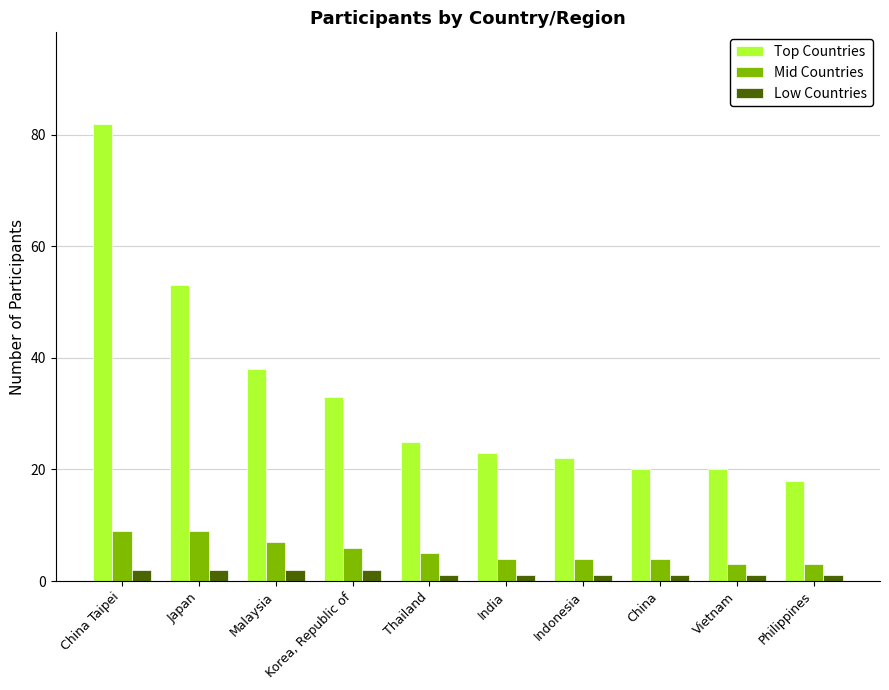

What position from the left is Thailand?

5